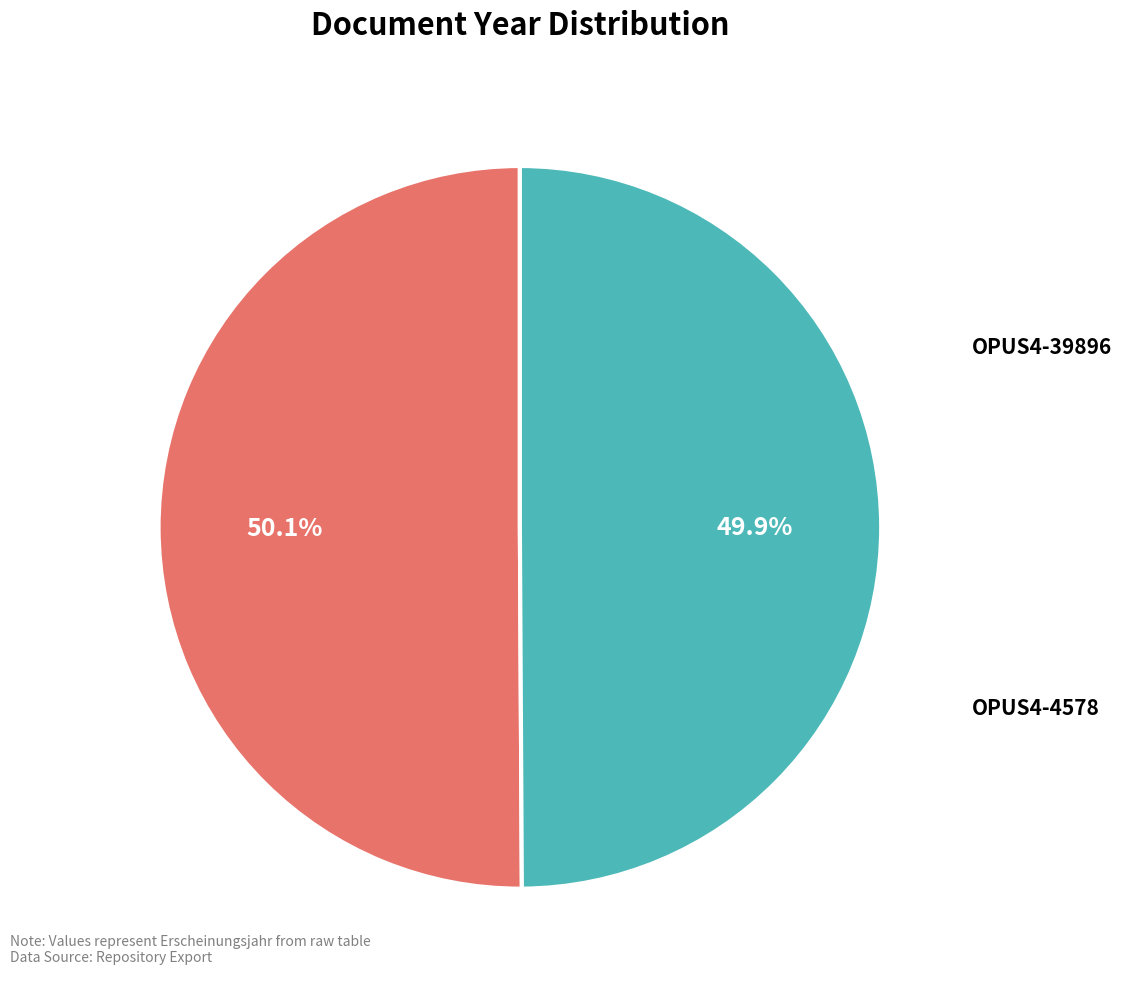

Is there any slice that represents more than half of the pie?

Yes